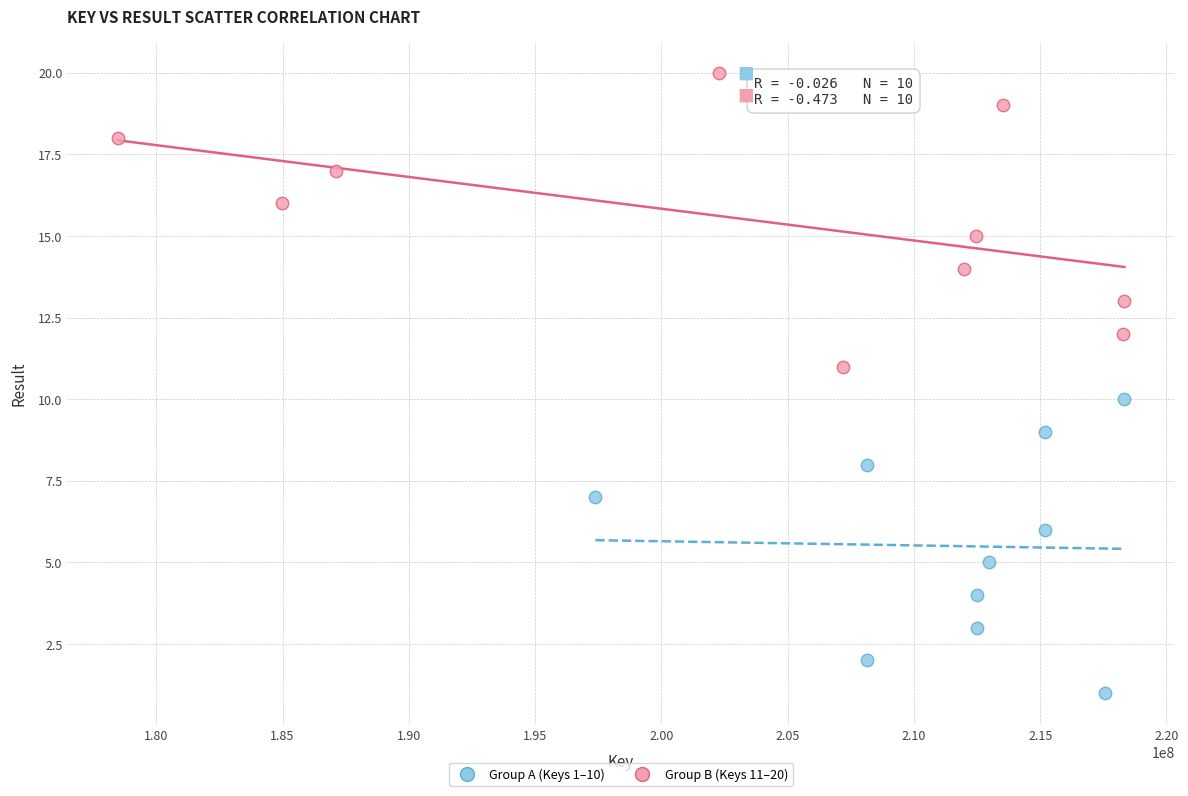

Which series reaches the minimum Y coordinate?

Group A (Keys 1–10)